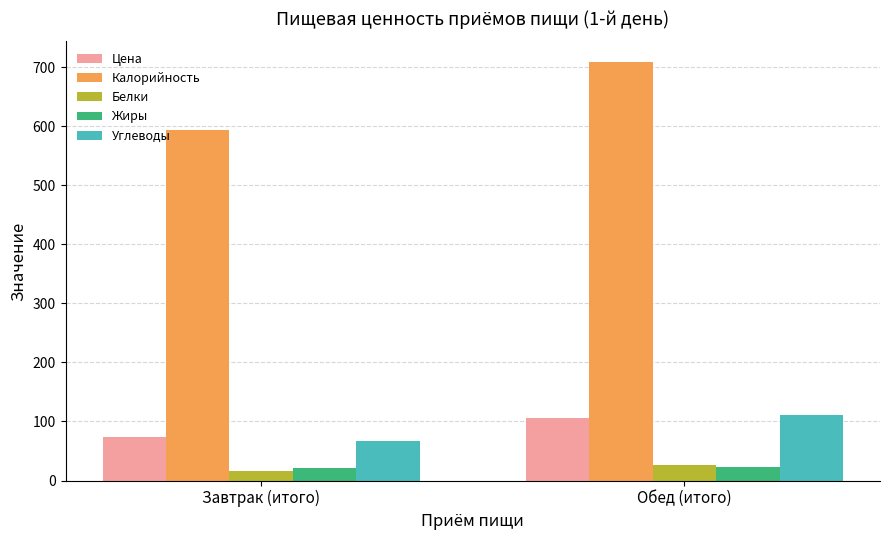

What position from the left is Обед (итого)?

2